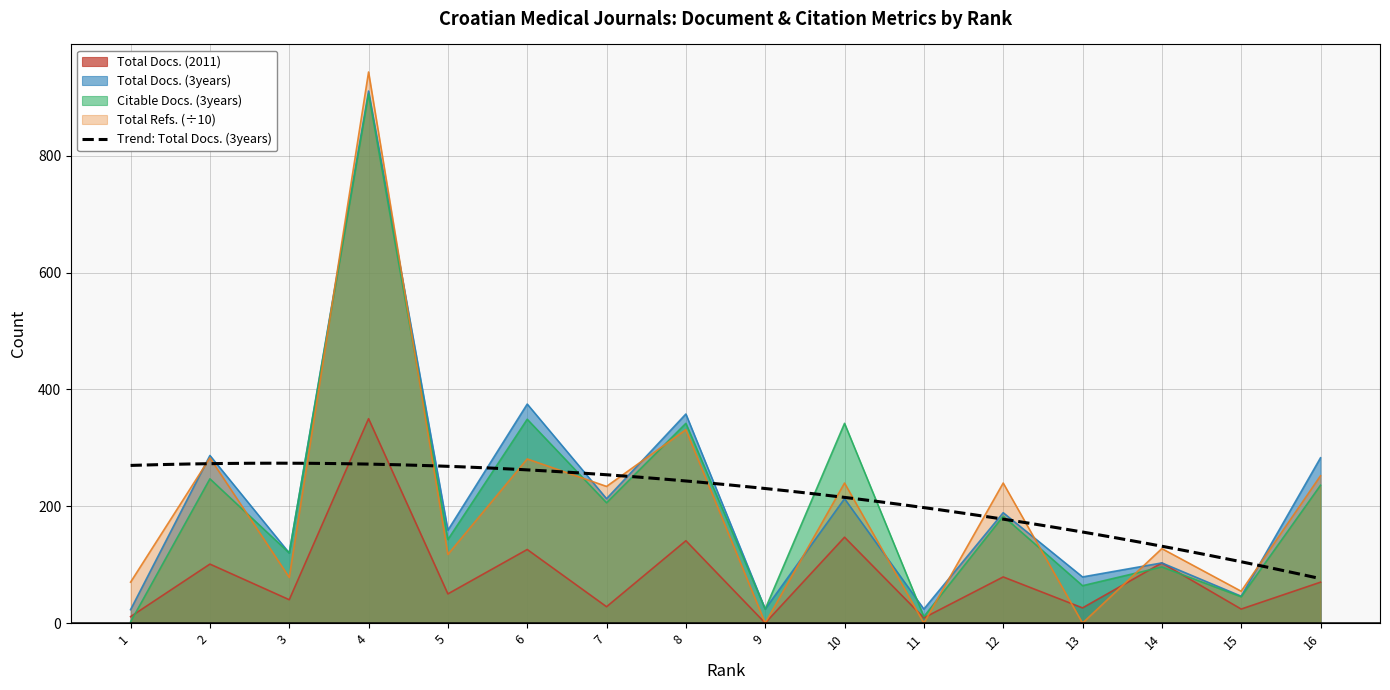

How many interior local peaks does the Citable Docs. (3years) series have?

7